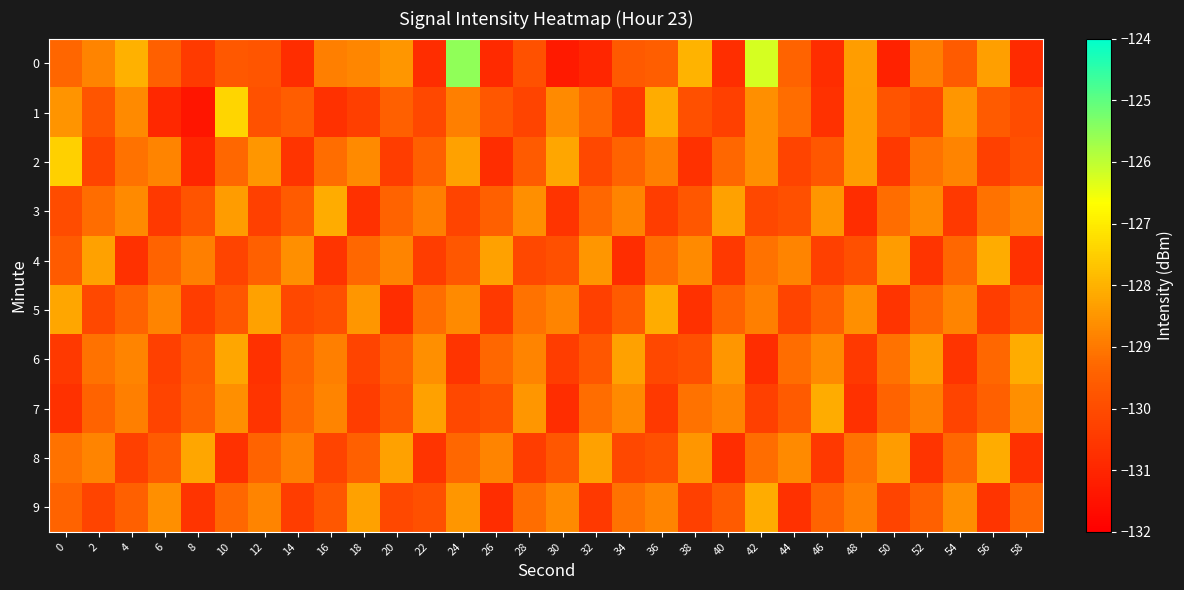

List the series in order of their peak value, highest first.

0, 1, 2, 3, 4, 5, 6, 7, 8, 9